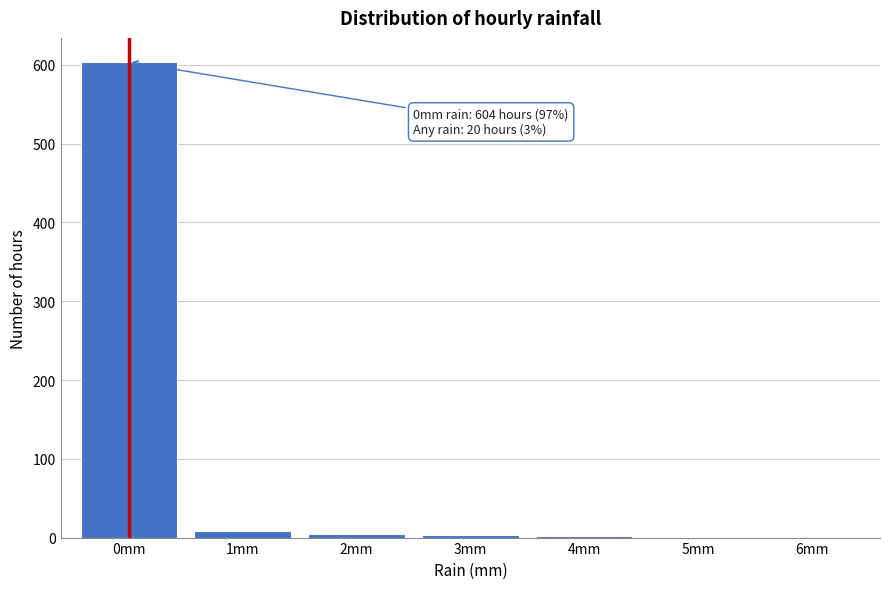

Which category has the highest value across all series?

0mm